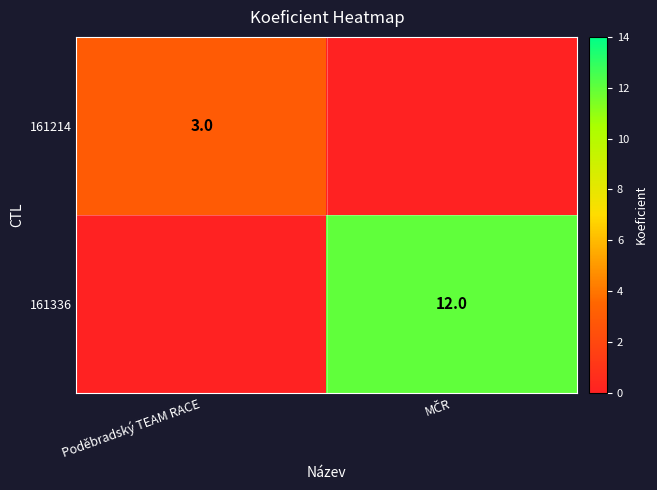

What is the sum of the 161336 values at MČR and Poděbradský TEAM RACE?

12